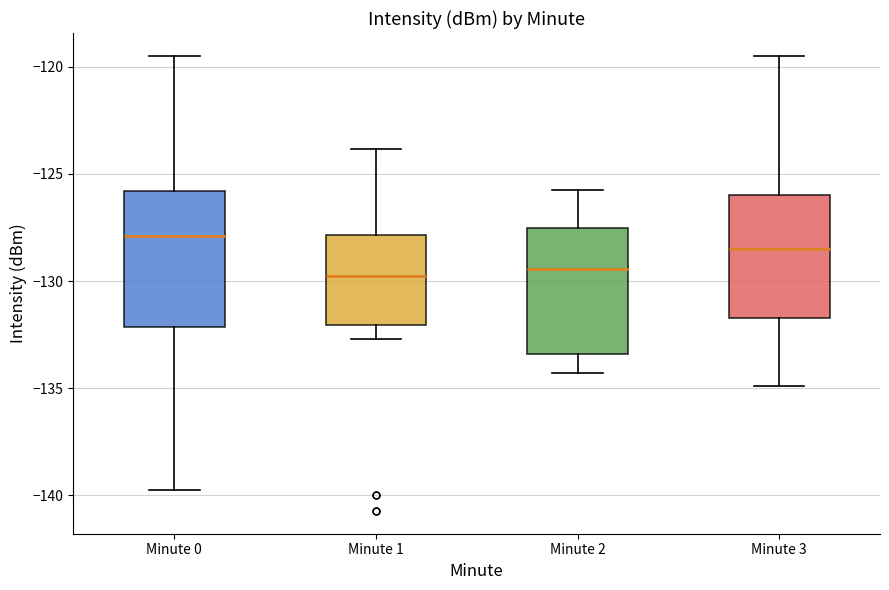

Where does the upper whisker of the box for Minute 1 end on the y-axis? The values are not printed on the chart, so give them approximately, as read against the axis.

-124.0